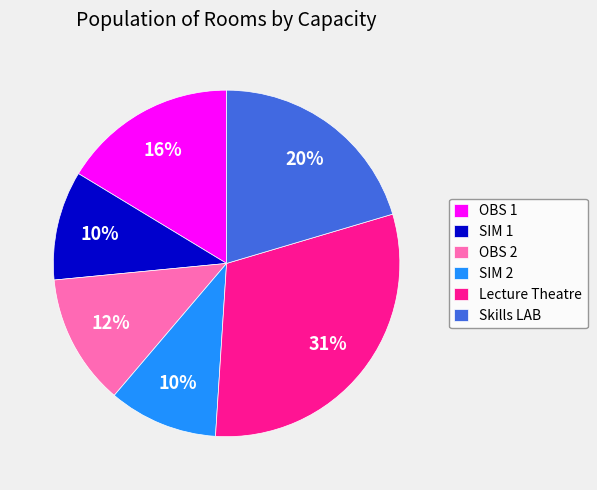

To the nearest percent, what percentage of the pie is OBS 1?

16%